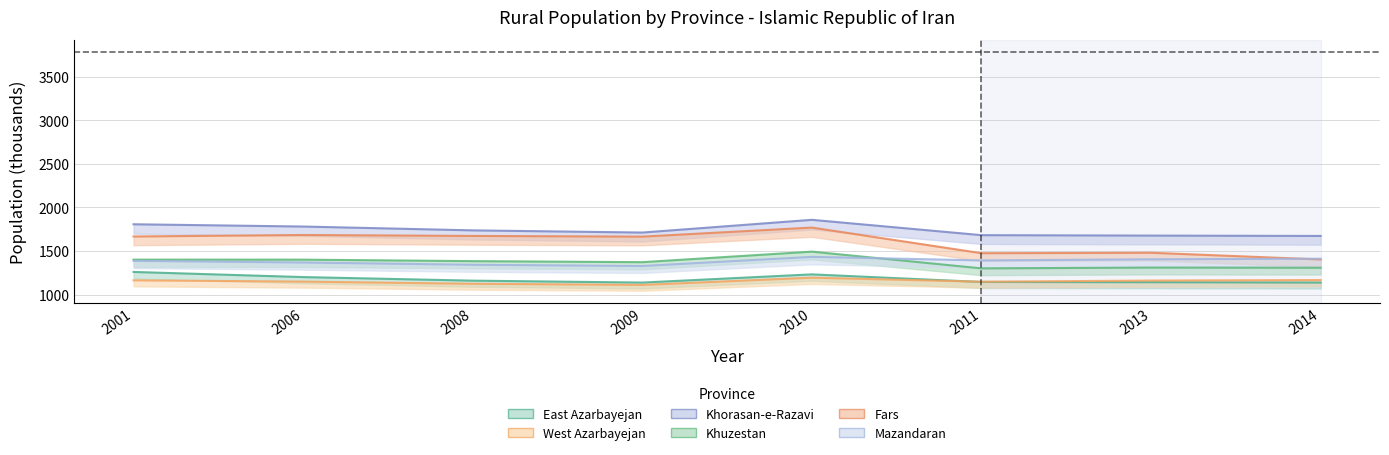

What are all the series names shown in the legend?

East Azarbayejan, West Azarbayejan, Khorasan-e-Razavi, Khuzestan, Fars, Mazandaran